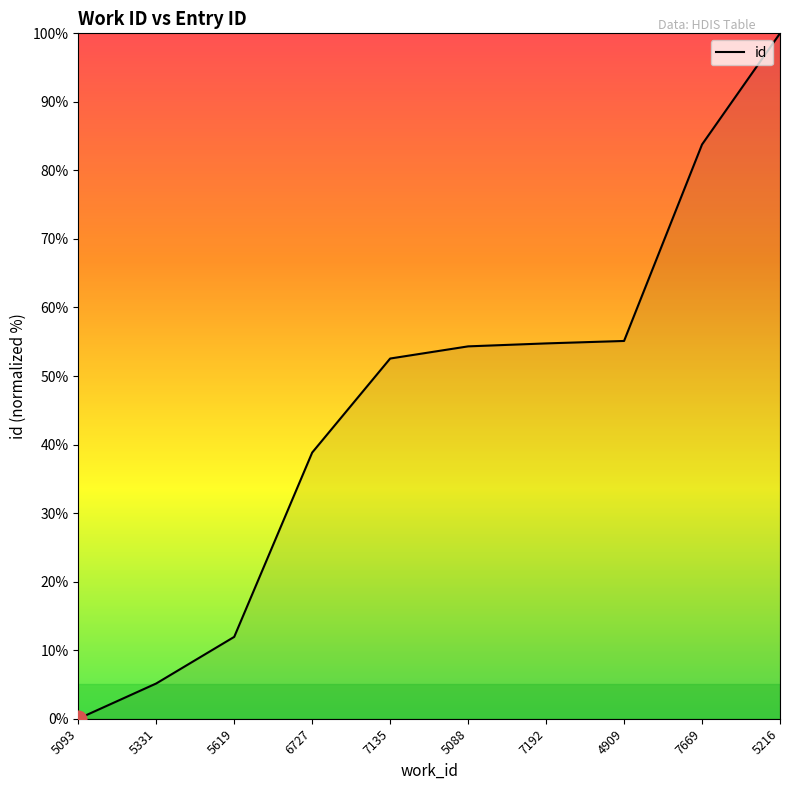

What position from the left is 4909?

8